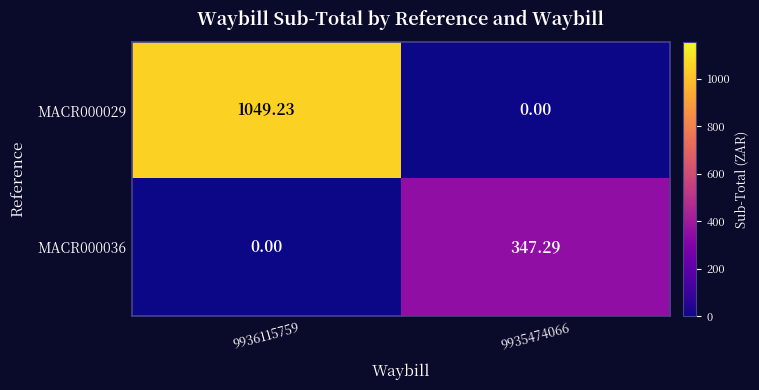

What is the total value across all series at 9935474066?

347.3